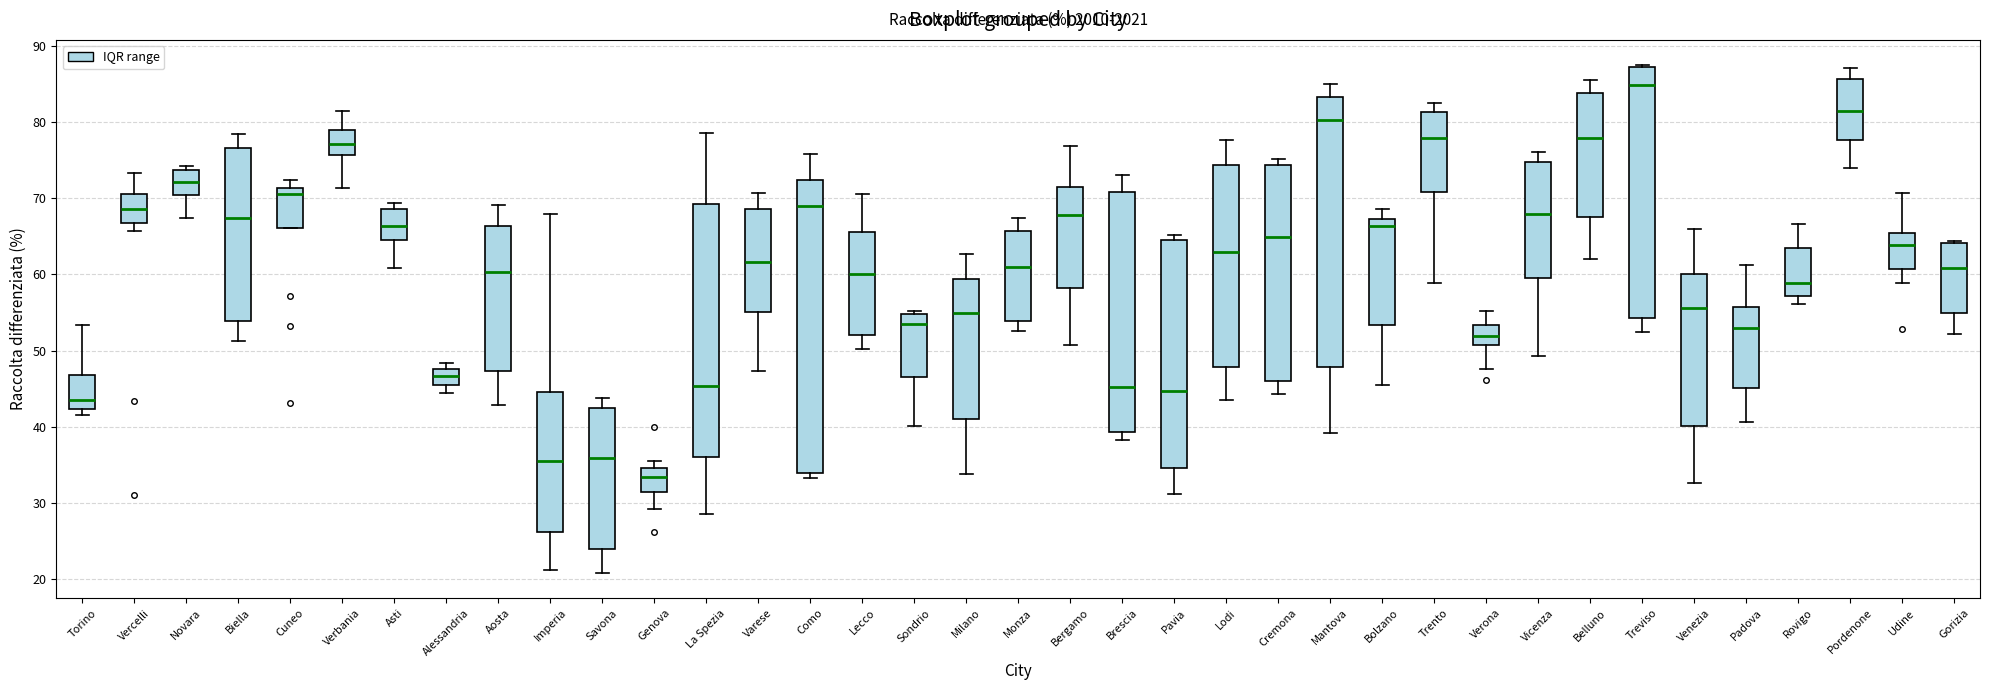

Comparing the boxes themselves (not the whiskers), which one is the tallest?

Como